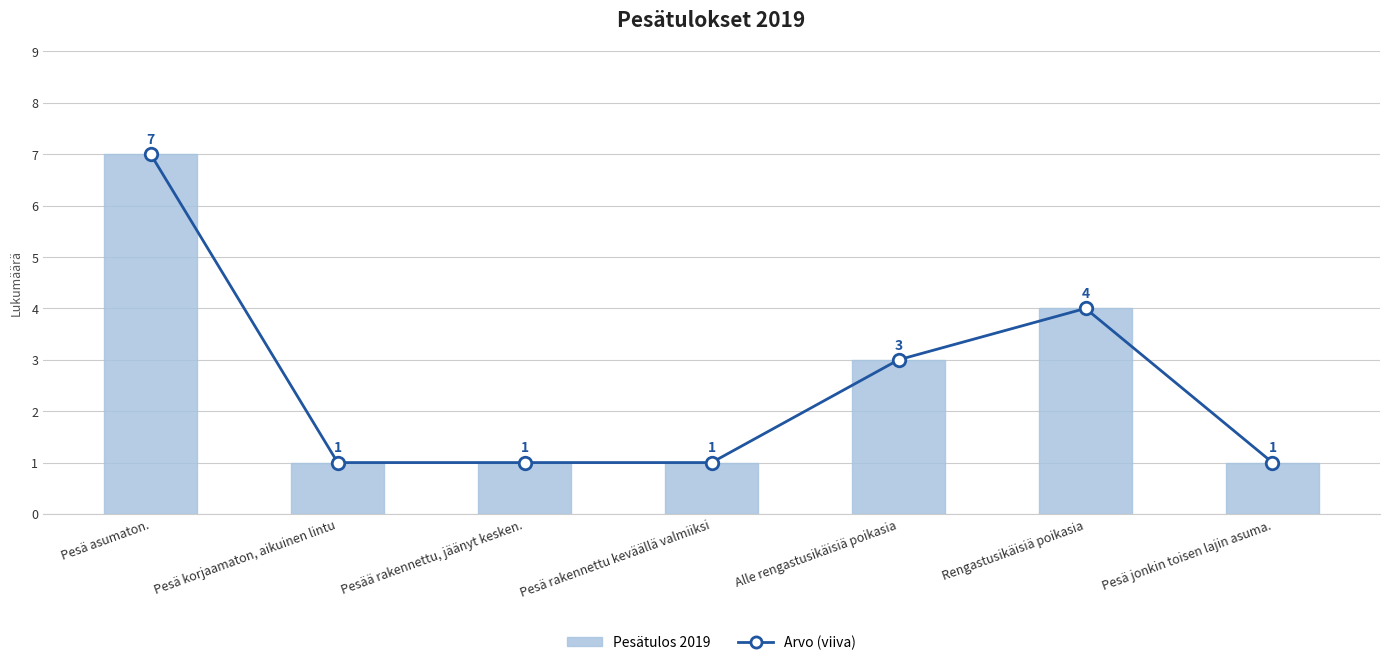

Is the value of Arvo (viiva) at Pesää rakennettu, jäänyt kesken. greater than the value of Pesätulos 2019 at Pesä rakennettu keväällä valmiiksi?

No